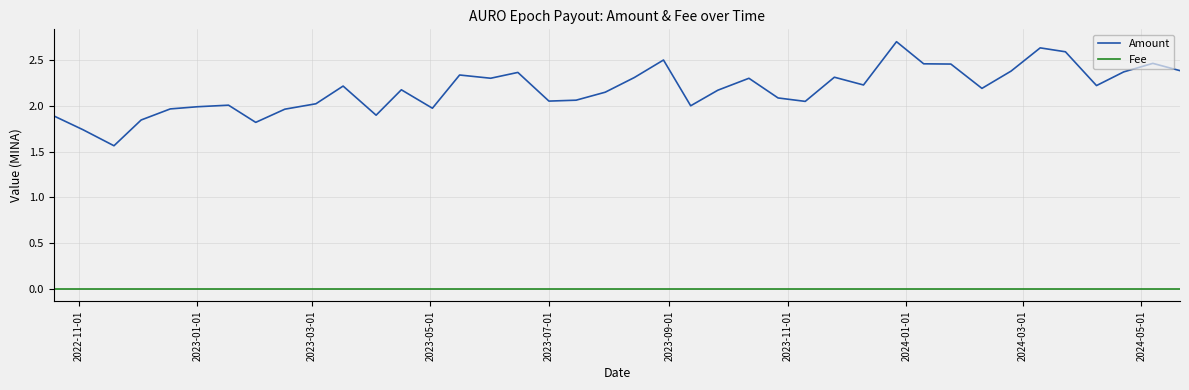

True or false: Amount and Fee cross at least once.

False